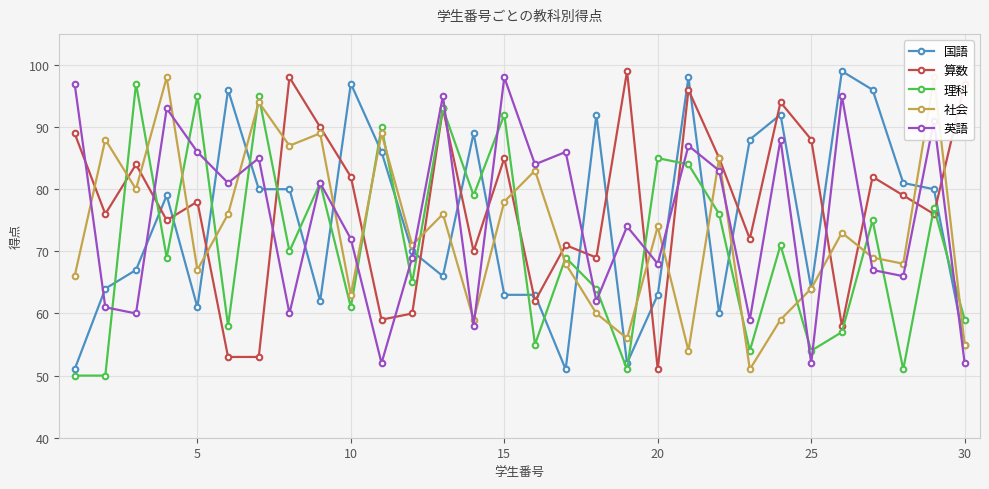

At how many categories does at least one series exceed 87?

24